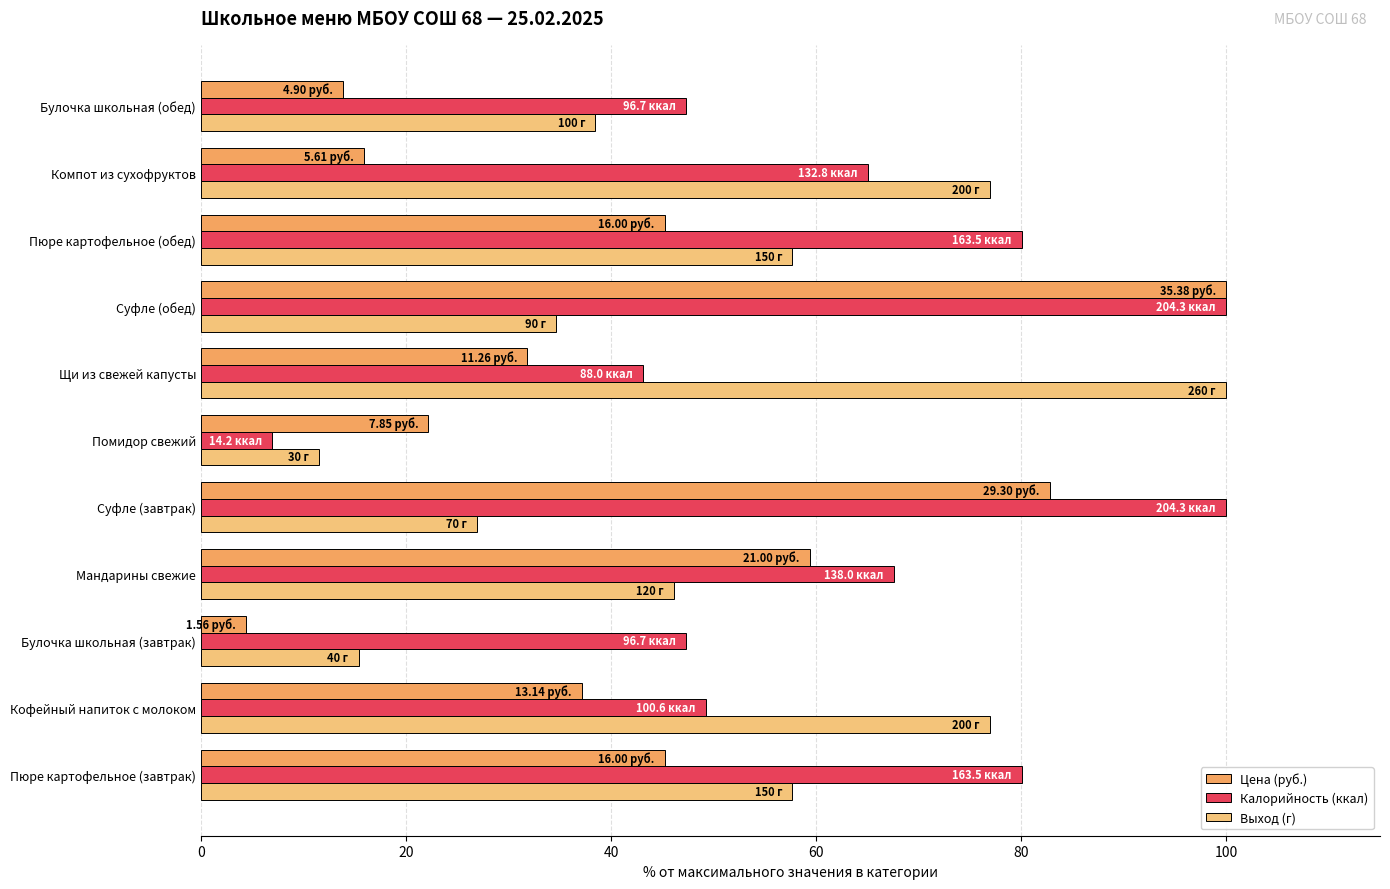

What is the spread (max minus min) of values at Суфле (обед)?

65.4